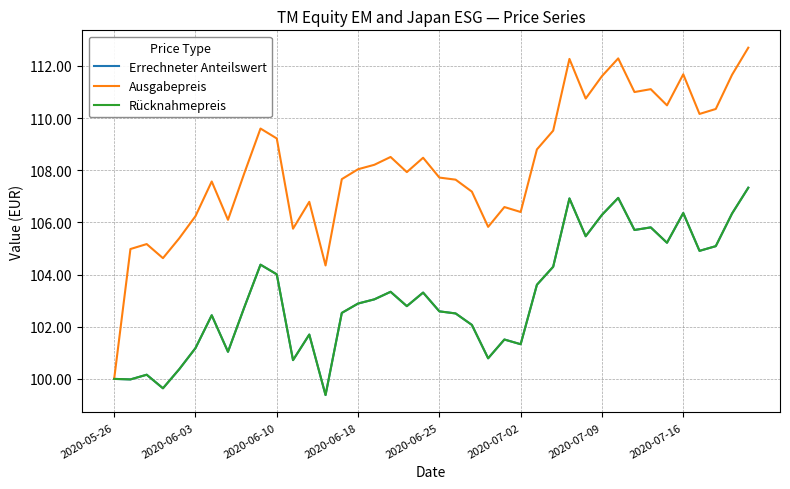

Does the chart have visible grid lines?

Yes